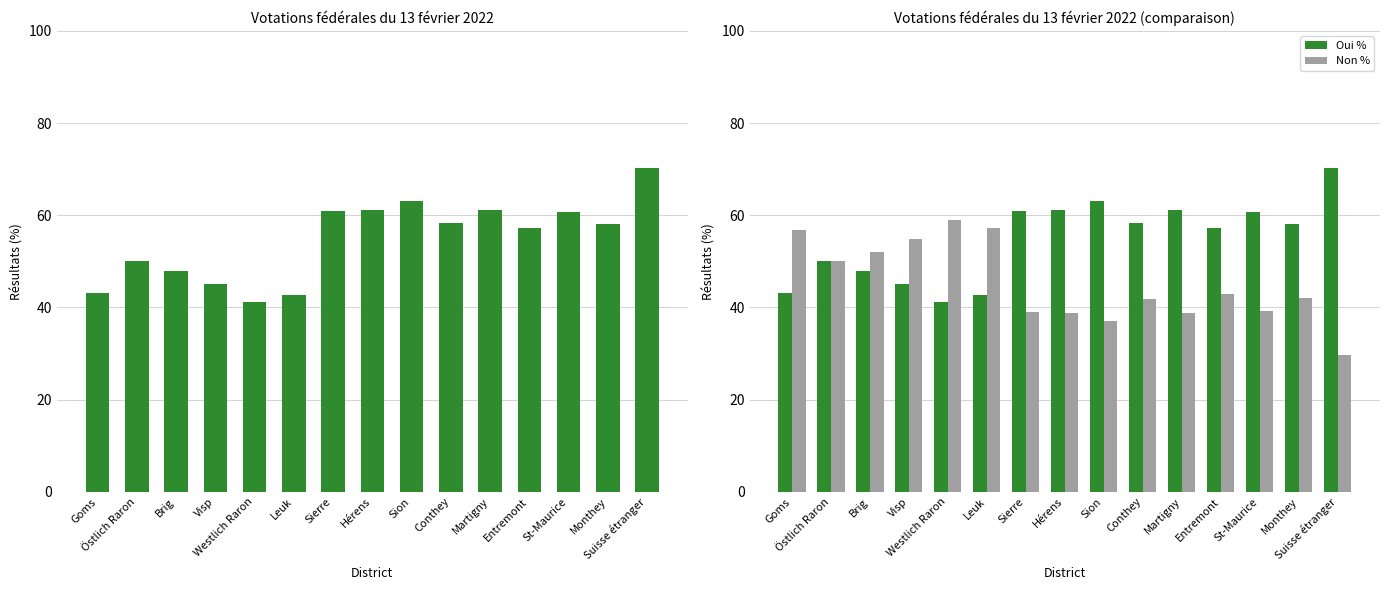

Where does the Oui % series first go above 58?

Sierre